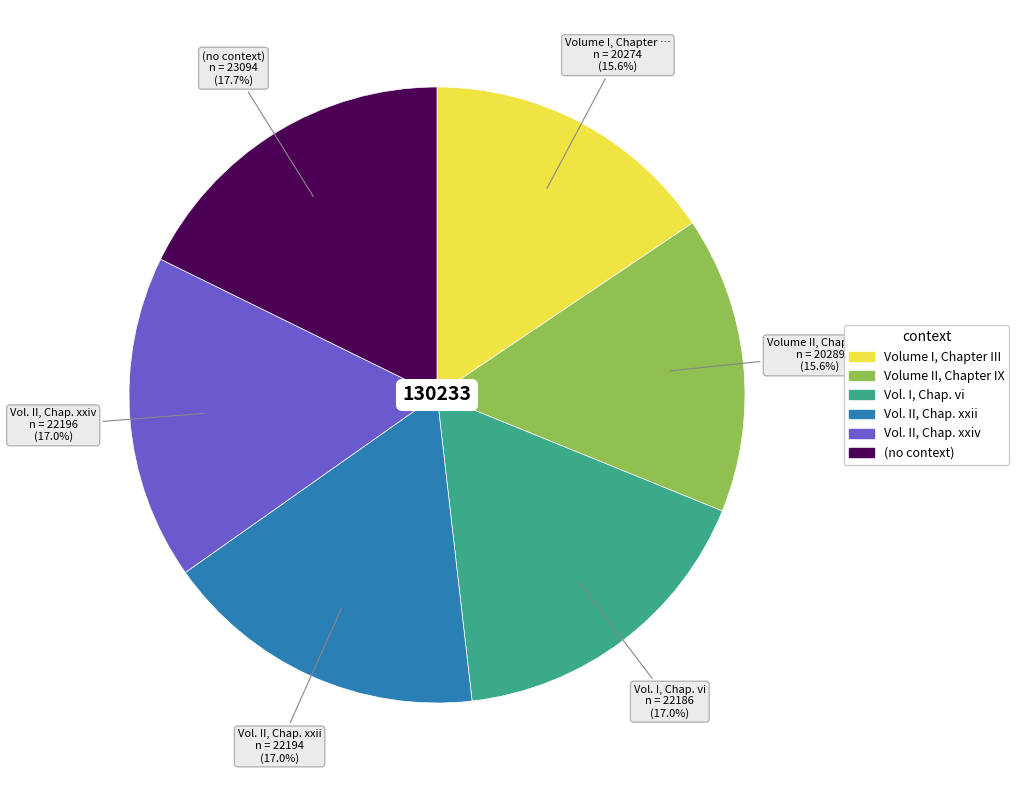

To the nearest percent, what is the difference between the Vol. II, Chap. xxiv and Volume I, Chapter III slice percentages?

1%